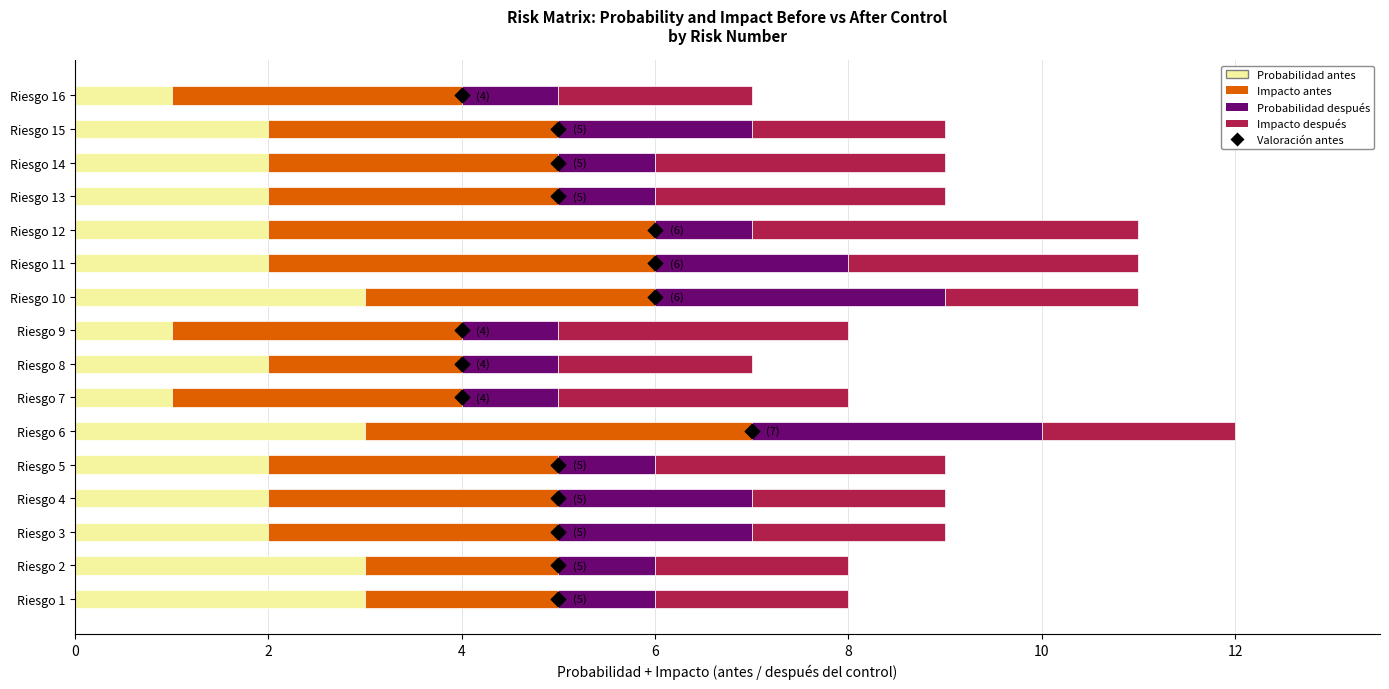

Is the value of Valoracion antes at 8 greater than the value of Impacto despues at 8?

Yes